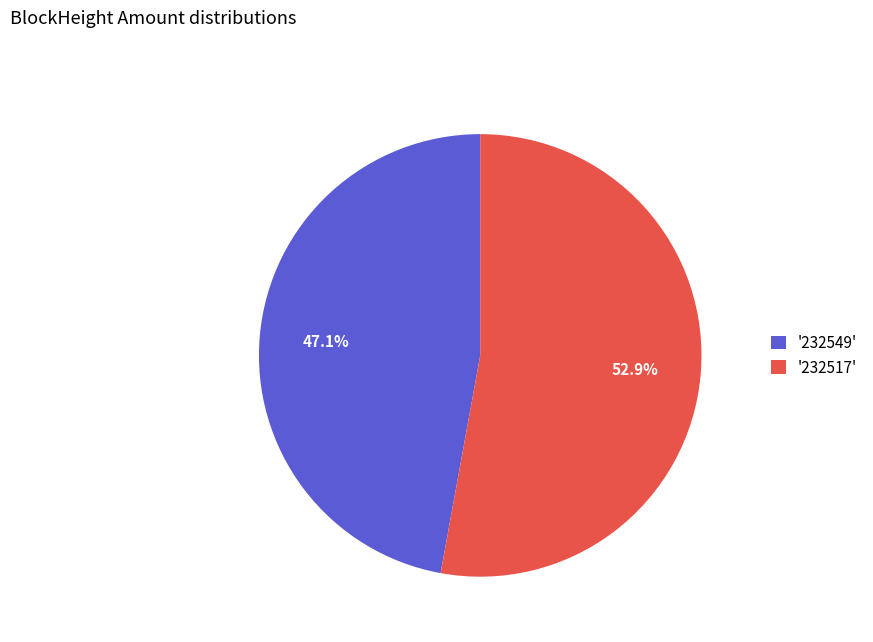

Combined, do '232517' and '232549' account for over 50%?

Yes